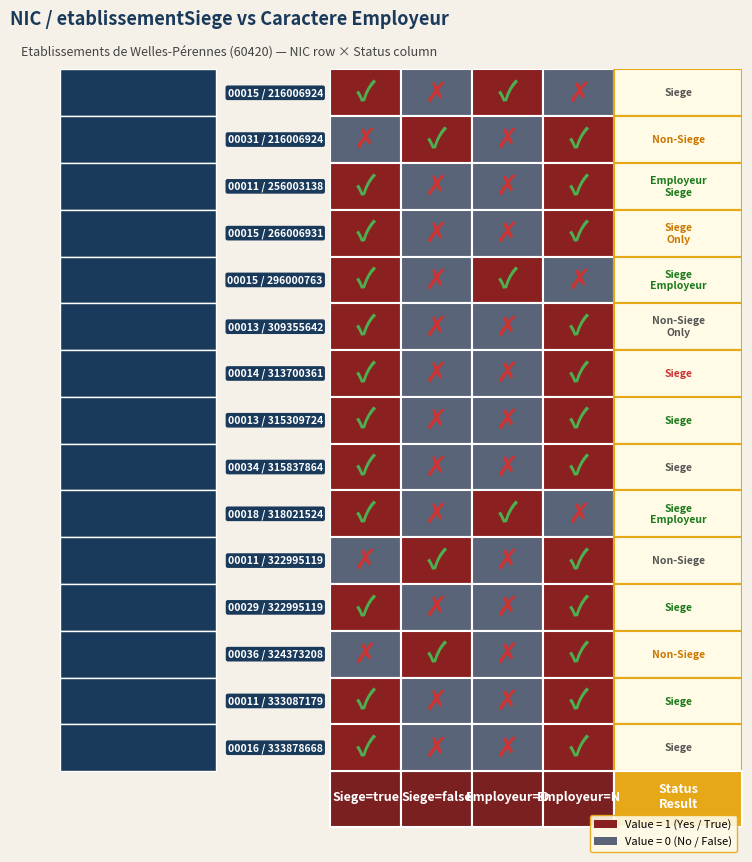

What is the total value across all series at 14?

1